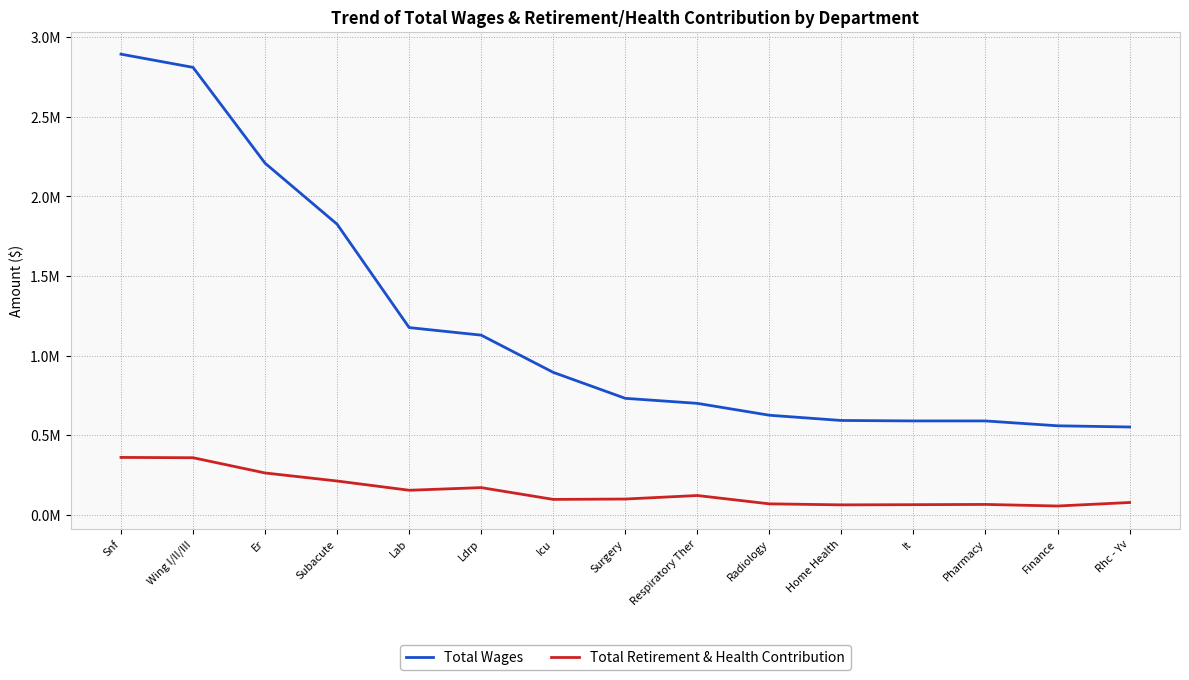

Where does the Total Wages series first go above 731473?

Snf